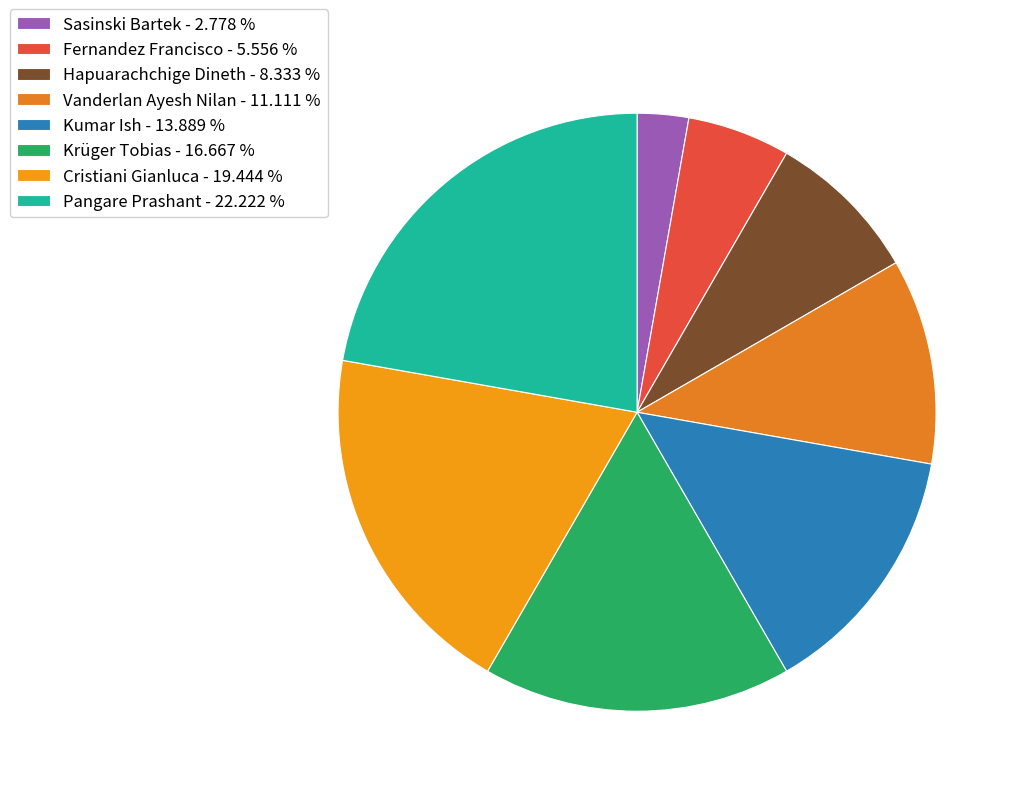

Does Pangare Prashant represent more than half of the total?

No